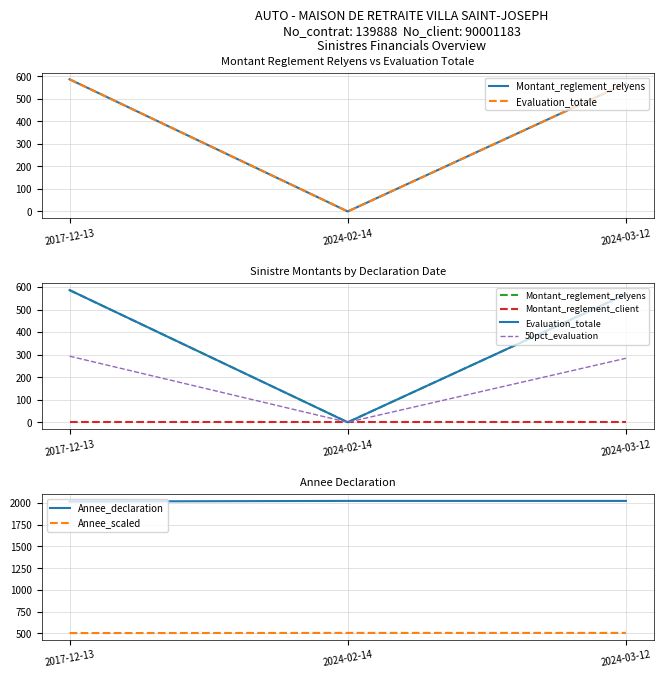

What is the difference between the Evaluation_totale values at 2017-12-13 and 2024-03-12?

18.6